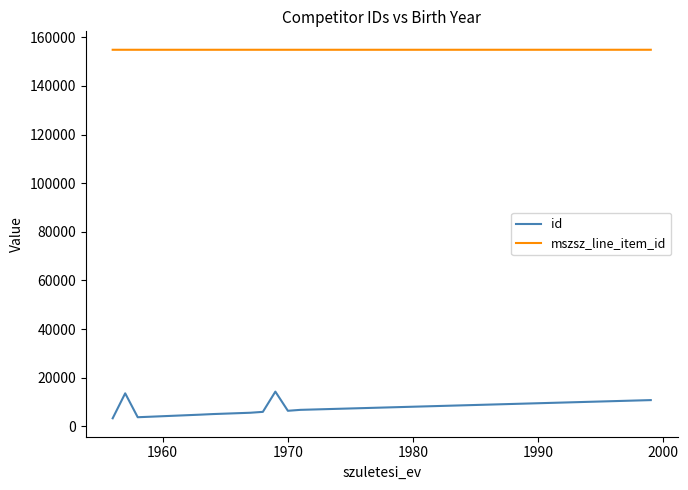

True or false: mszsz_line_item_id and id cross at least once.

False